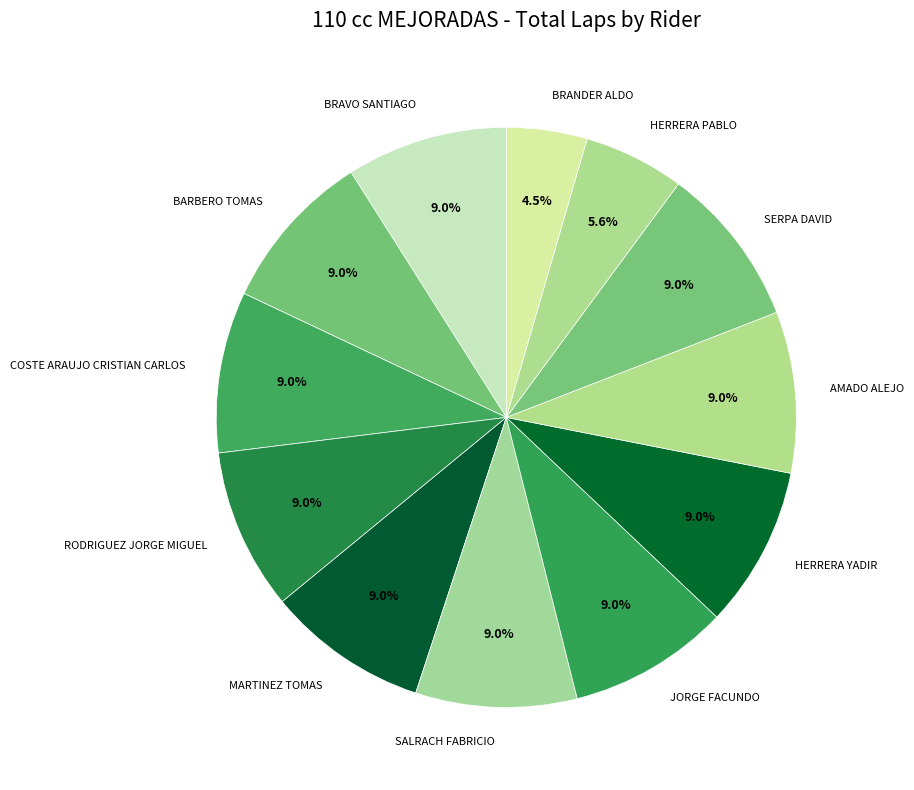

Count the number of slices in the pie.

12